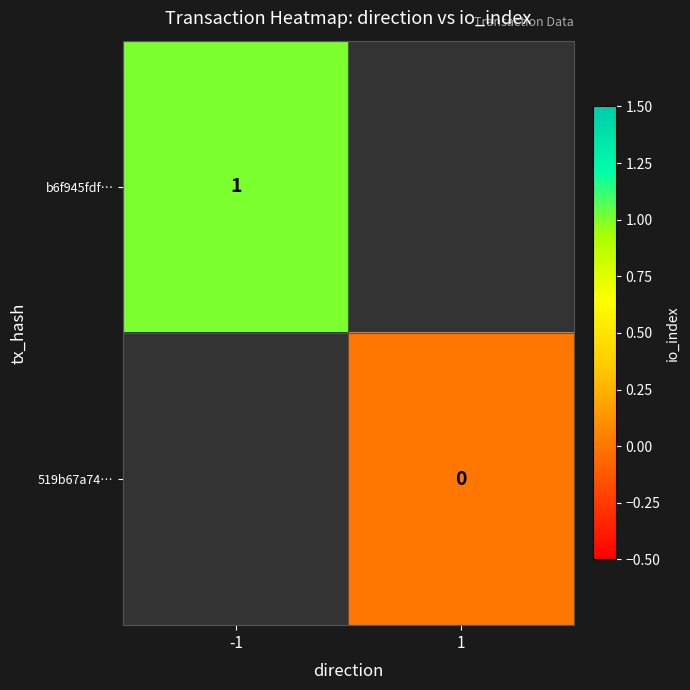

True or false: b6f945fdf… has a value of 0 at -1.

False